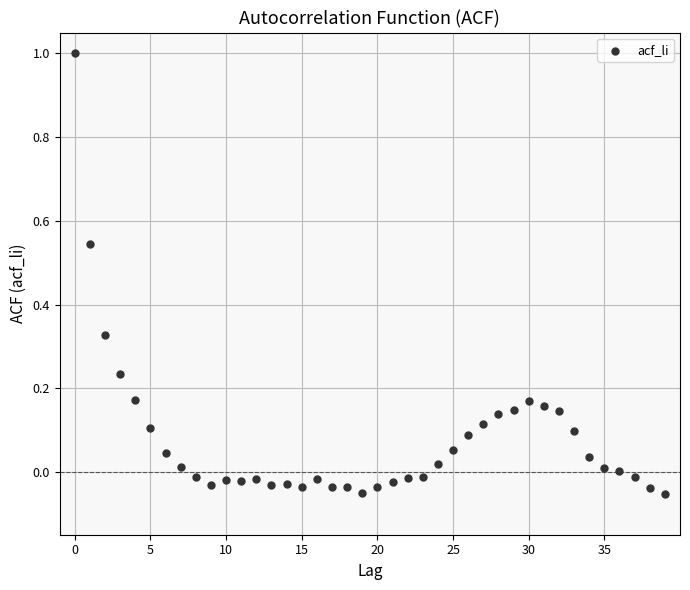

What is the range of Y values (max minus min)?

1.1